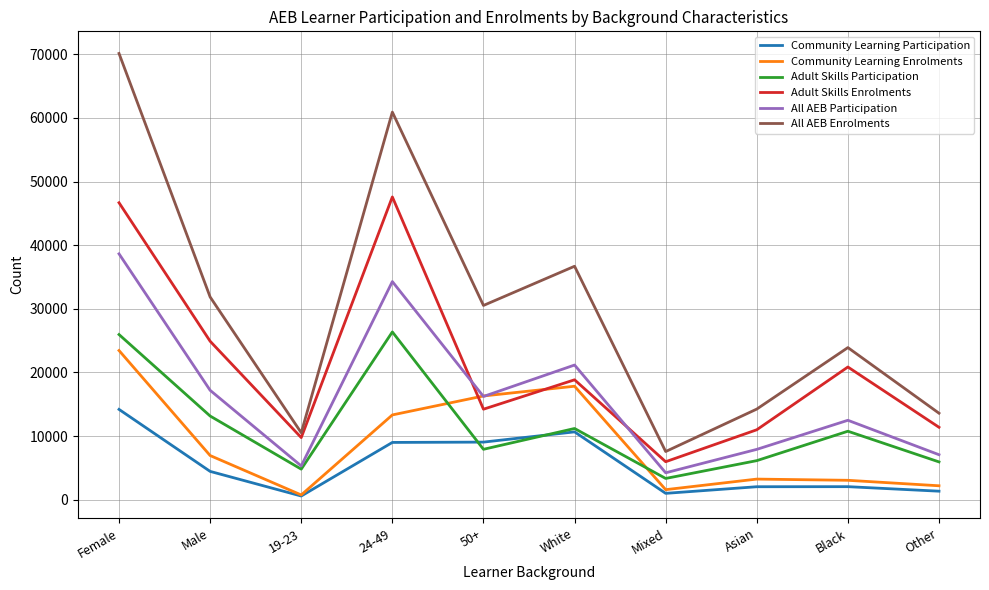

True or false: All AEB Participation and All AEB Enrolments cross at least once.

False